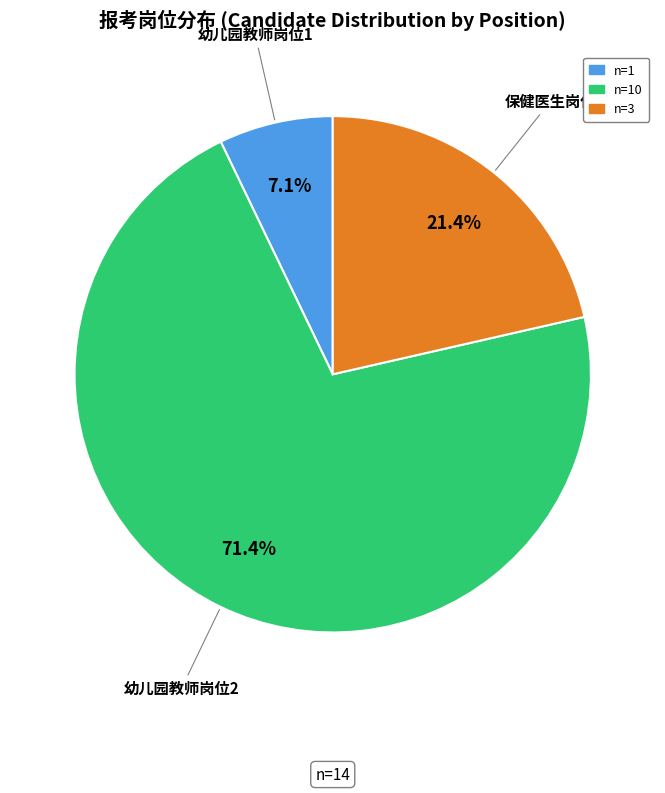

To the nearest percent, what is the difference between the largest and smallest slice percentages?

64%